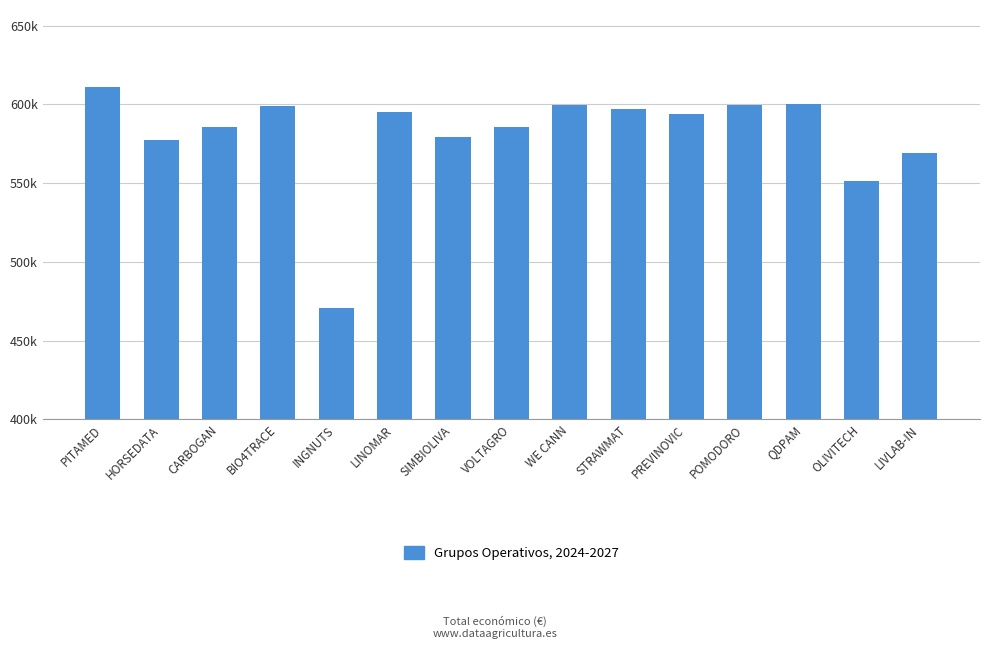

What is the smallest value displayed?

470675